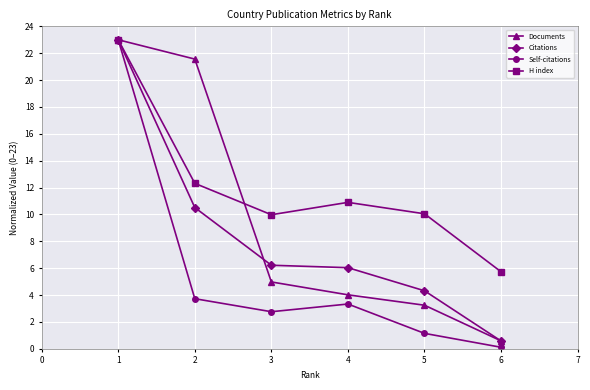

What is the total value across all series at 2?

48.1